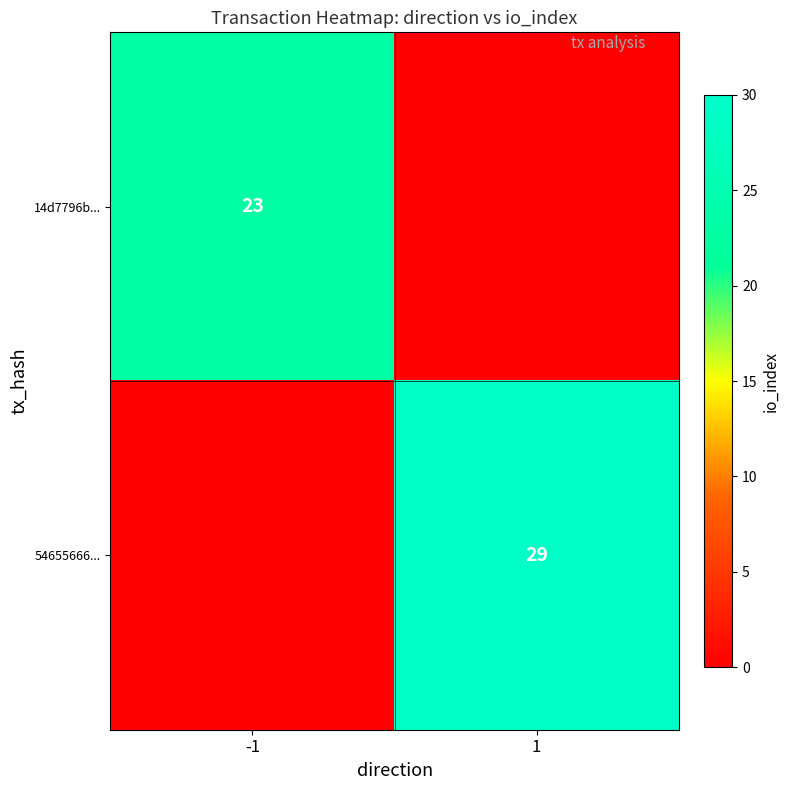

Count the number of categories in the chart.

2